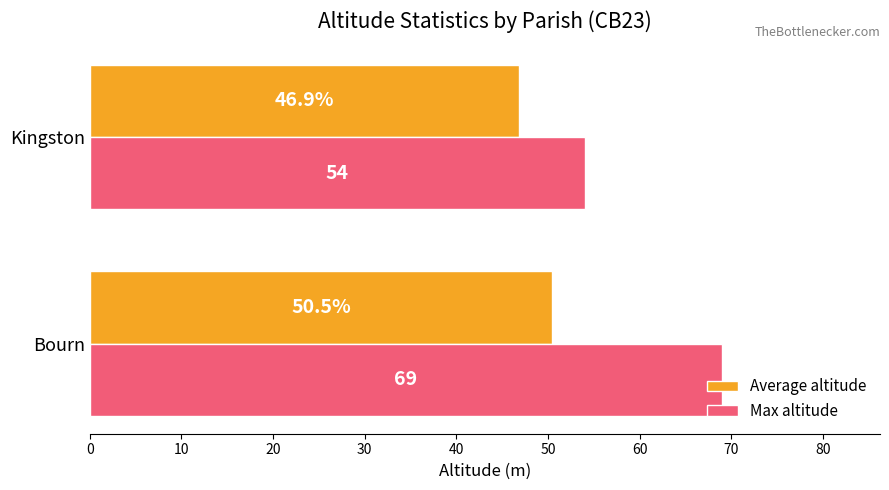

Which series changed the most between Bourn and Kingston?

Max altitude